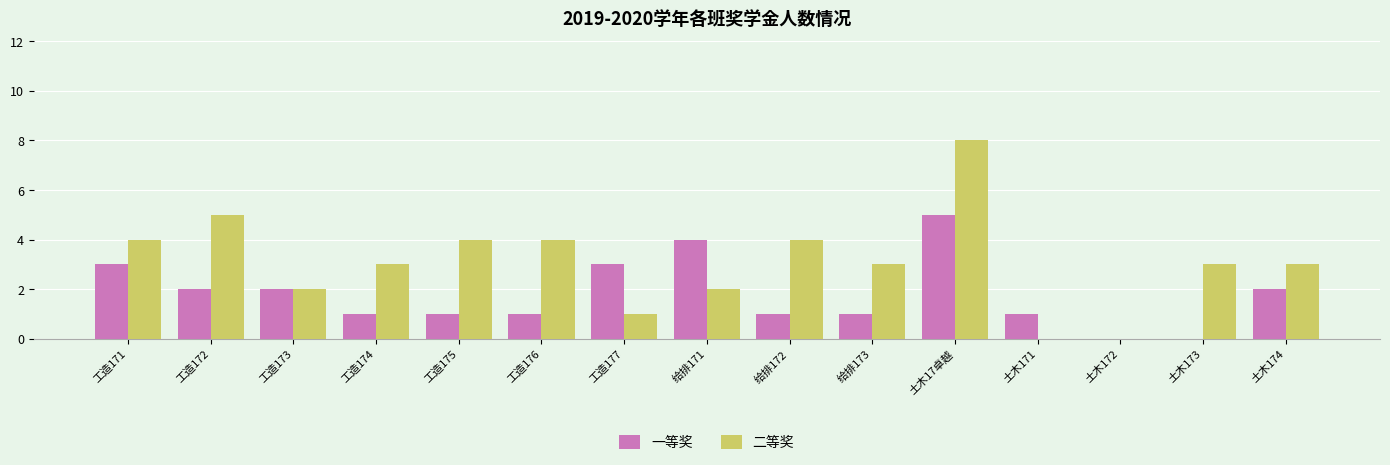

How many distinct data groups are displayed?

2